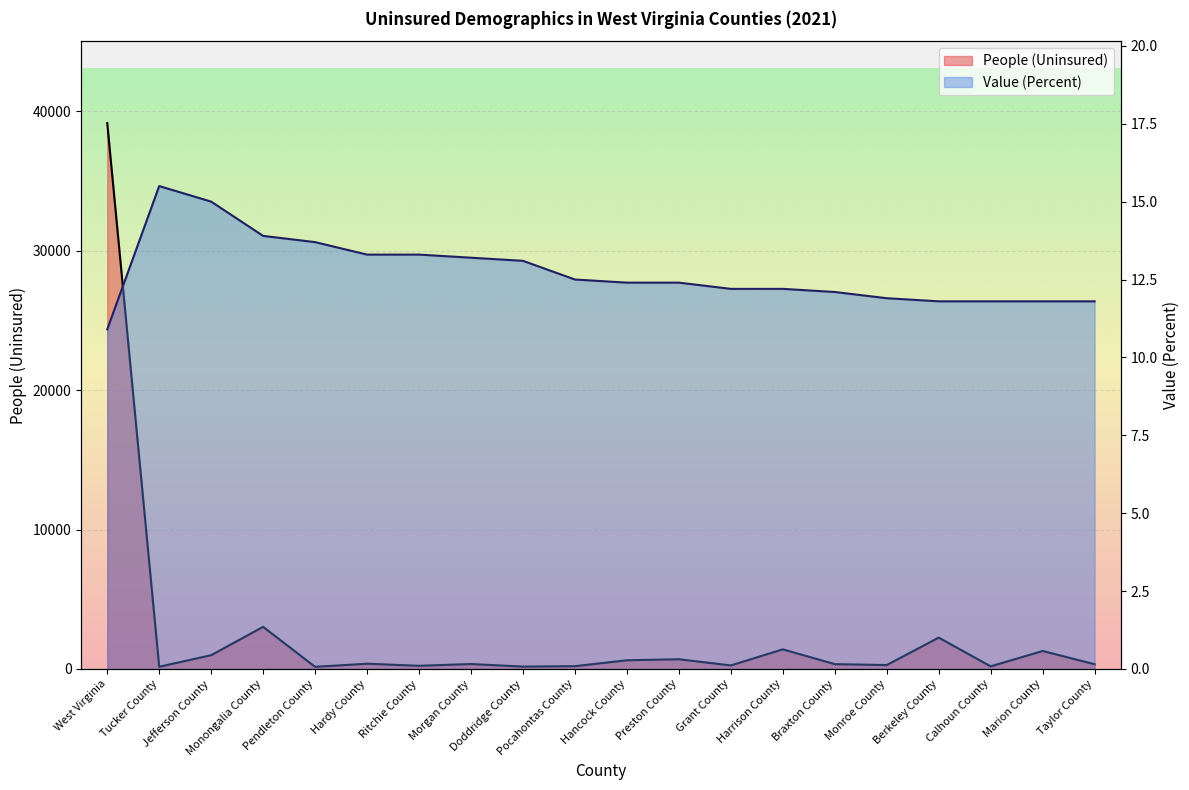

Which category has the highest value across all series?

West Virginia